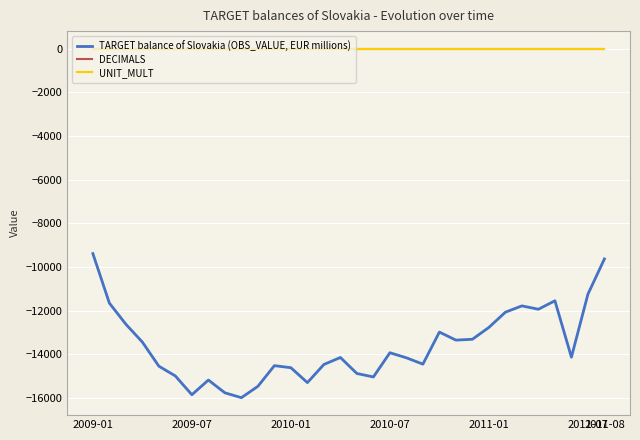

Read the TARGET balance of Slovakia (OBS_VALUE, EUR millions) value at 23.

-13311.5